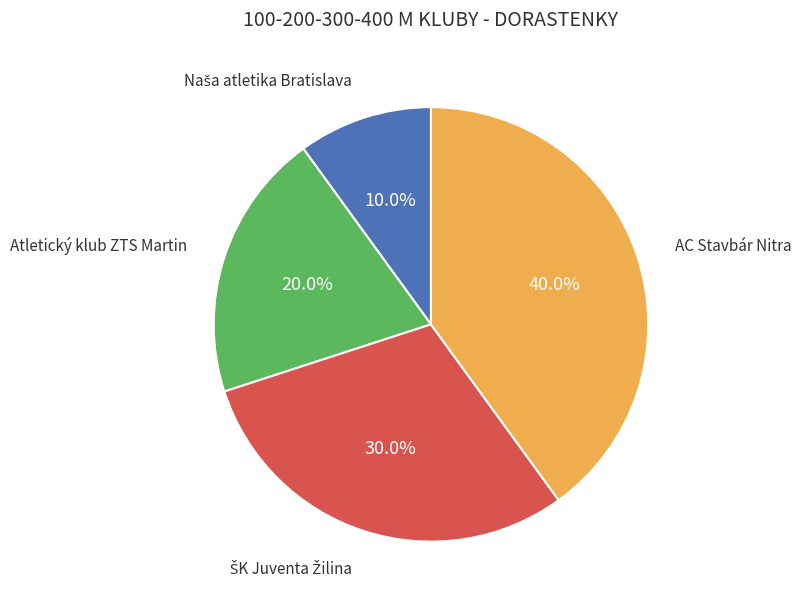

Does any single category account for the majority?

No